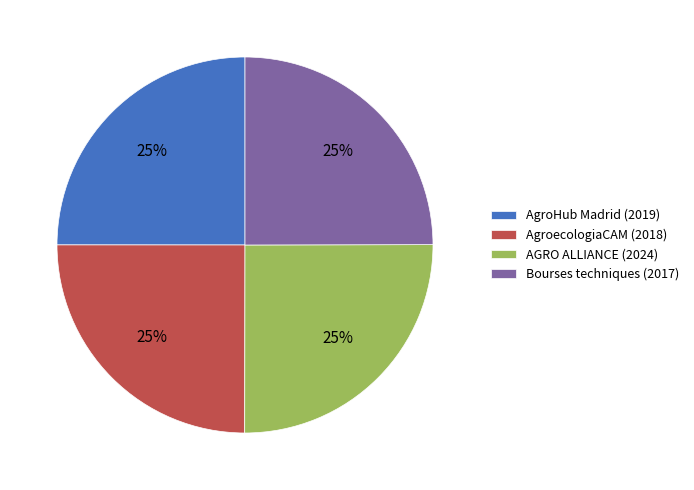

How many slices are in this pie chart?

4